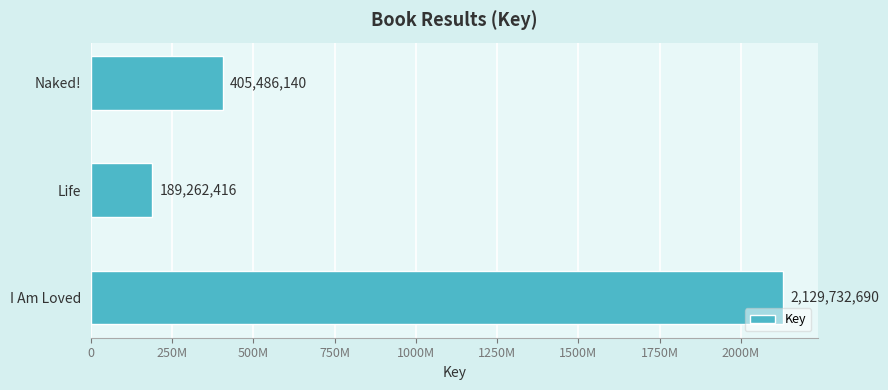

How many values are between 189262416 and 2129732690?

3